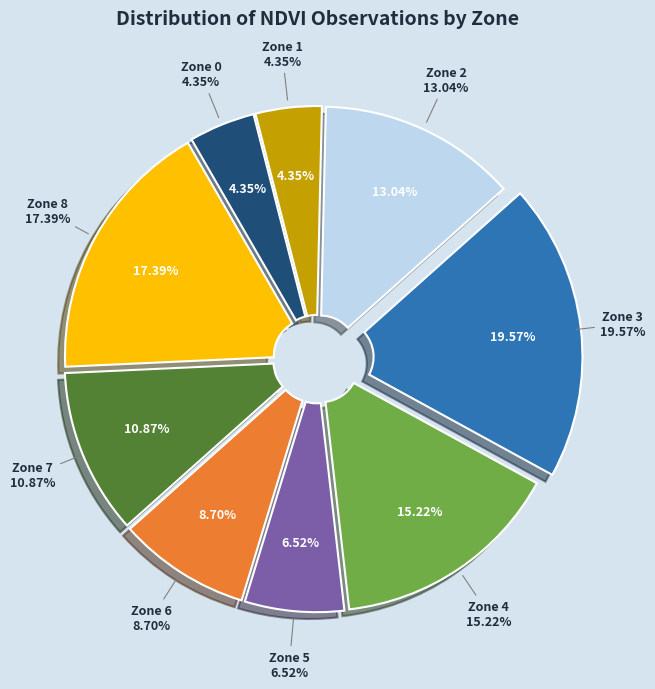

Is Zone 5 the majority of the pie?

No